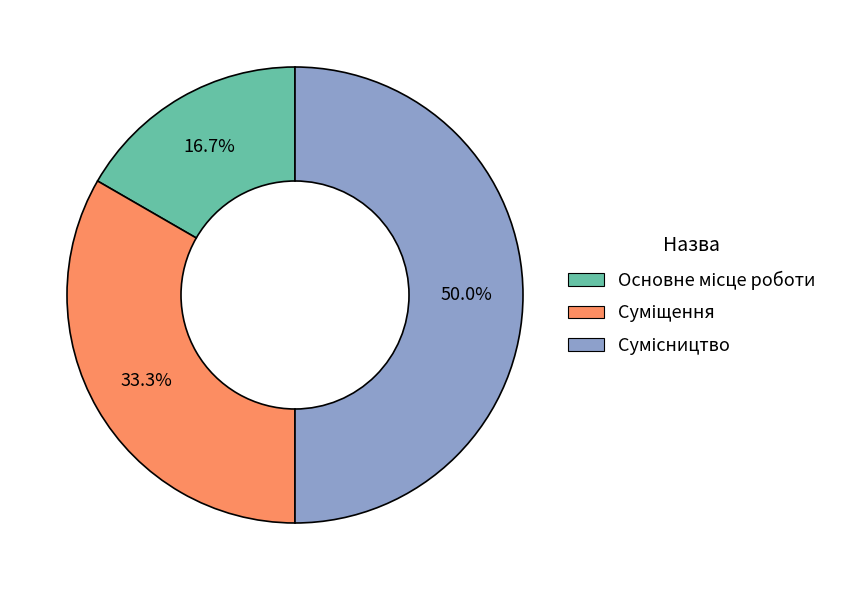

How many slices are in this pie chart?

3